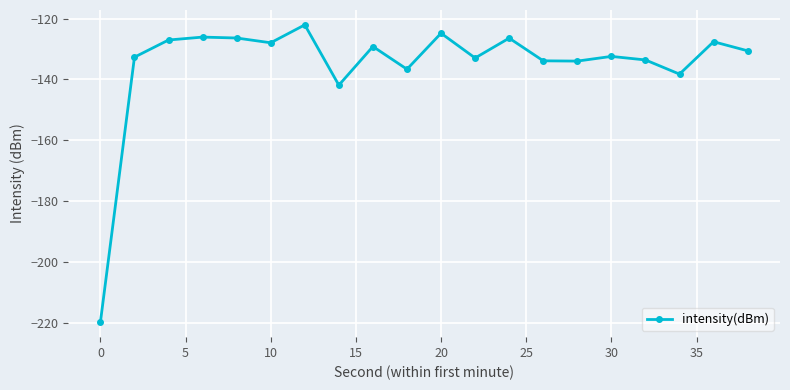

What is the value of the 4th point from the left?

-126.1